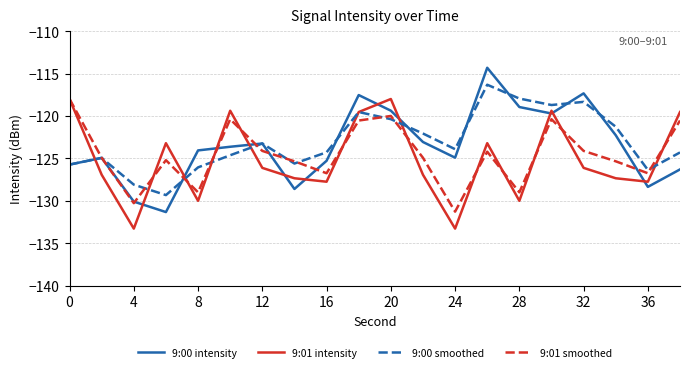

What is the maximum value for 9:00 smoothed?

-116.3